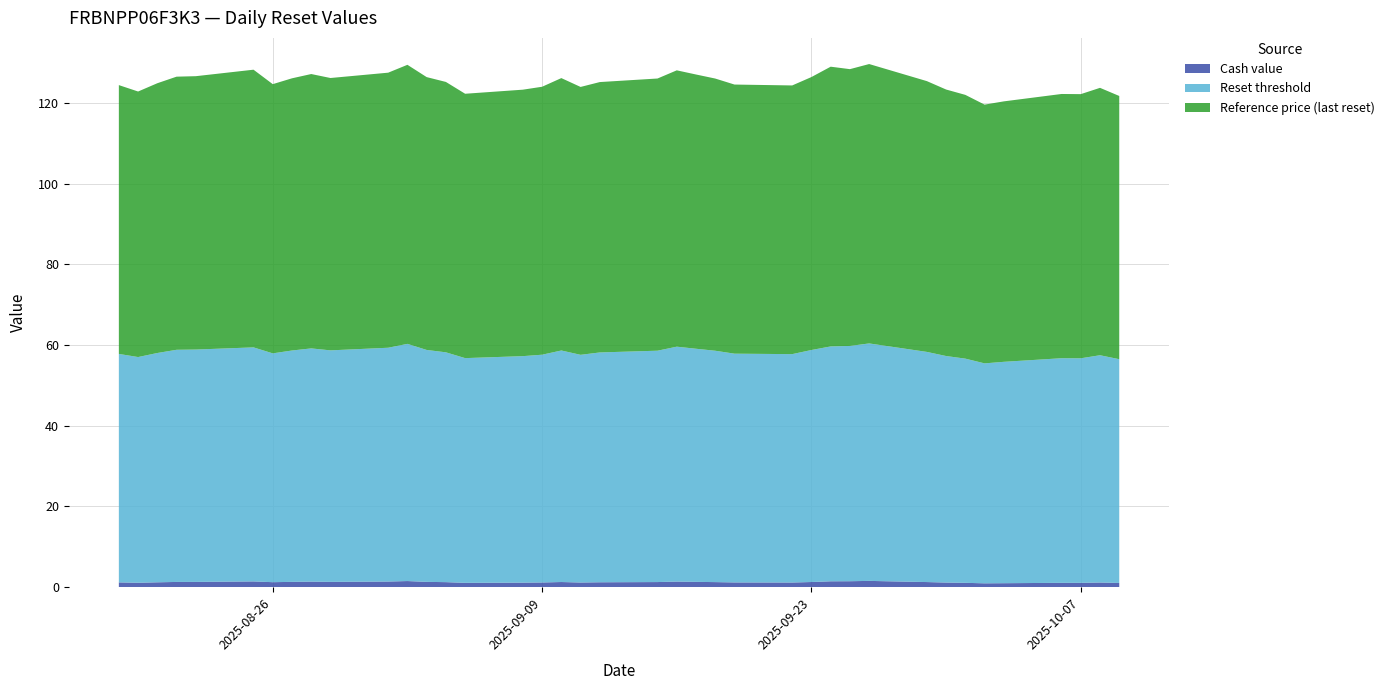

Reading right to left, what are all the values shown in this chart?

Reset threshold: 56.6	55.9	56.8	57.5	57.6	58.0	56.7	57.3	57.8	57.4	57.9	58.8	57.5	56.9	55.7	56.1	56.4	57.4	56.4	56.9	57.3	58.2	57.8	57.3	56.7	56.6	57.5	58.2	58.3	58.8	57.0	56.1	55.5	54.5	54.9	55.6	55.6	56.3	55.4
Reference price (last reset): 66.6	65.8	66.8	67.7	67.7	68.8	66.7	67.4	68.0	67.5	68.2	69.1	67.6	67.0	65.5	66.0	66.4	67.5	66.4	67.0	67.4	68.5	68.0	67.4	66.7	66.6	67.6	69.3	68.6	69.2	67.1	66.0	65.3	64.1	64.5	65.5	65.5	66.2	65.2
Cash value: 1.2	1.1	1.2	1.3	1.3	1.4	1.2	1.3	1.4	1.3	1.4	1.5	1.3	1.2	1.1	1.1	1.2	1.3	1.2	1.2	1.3	1.4	1.3	1.3	1.2	1.2	1.3	1.5	1.5	1.6	1.3	1.1	1.1	1.0	1.0	1.1	1.1	1.2	1.1